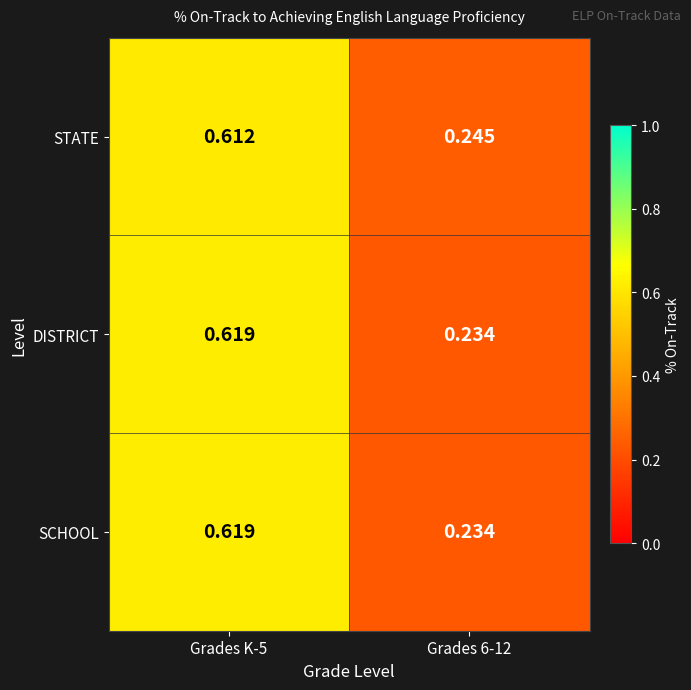

What is the total value across all series at Grades 6-12?

0.7